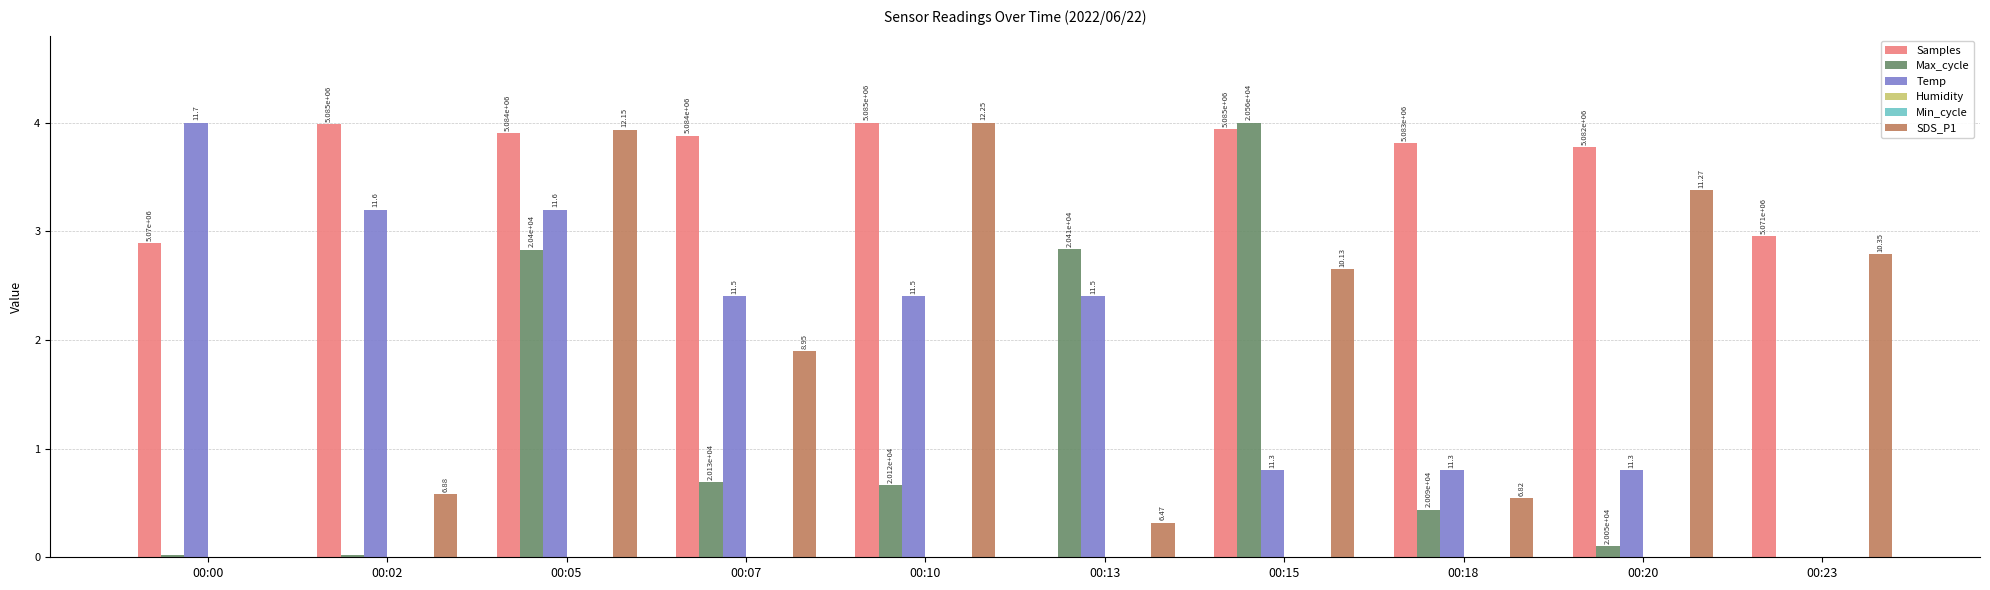

Which label corresponds to the smallest value in the chart?

00:13